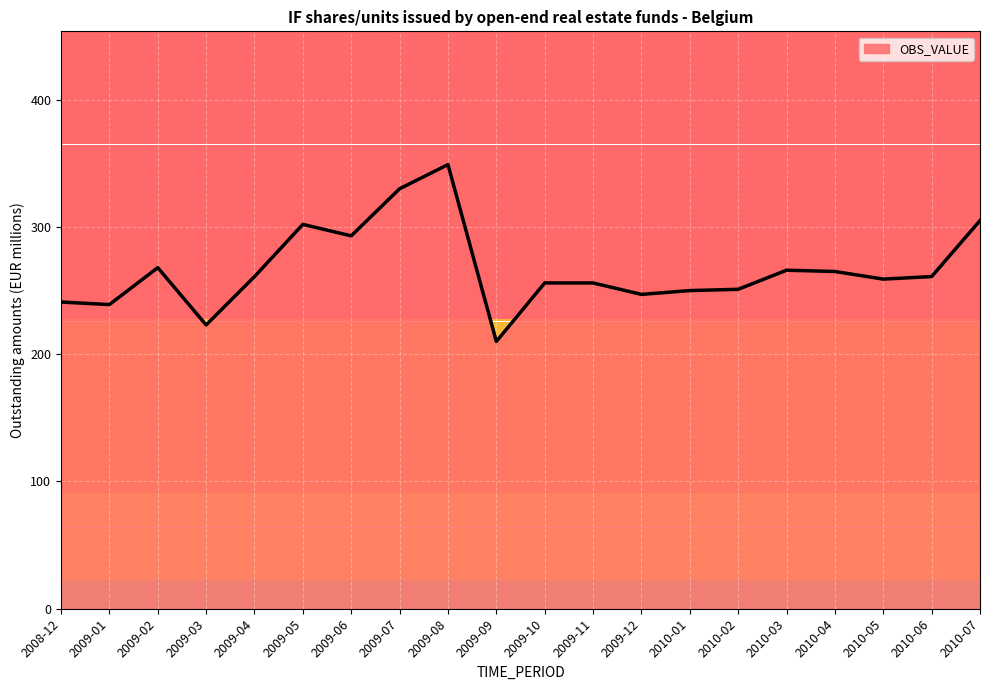

The value at 2010-04 is 140. True or false?

False